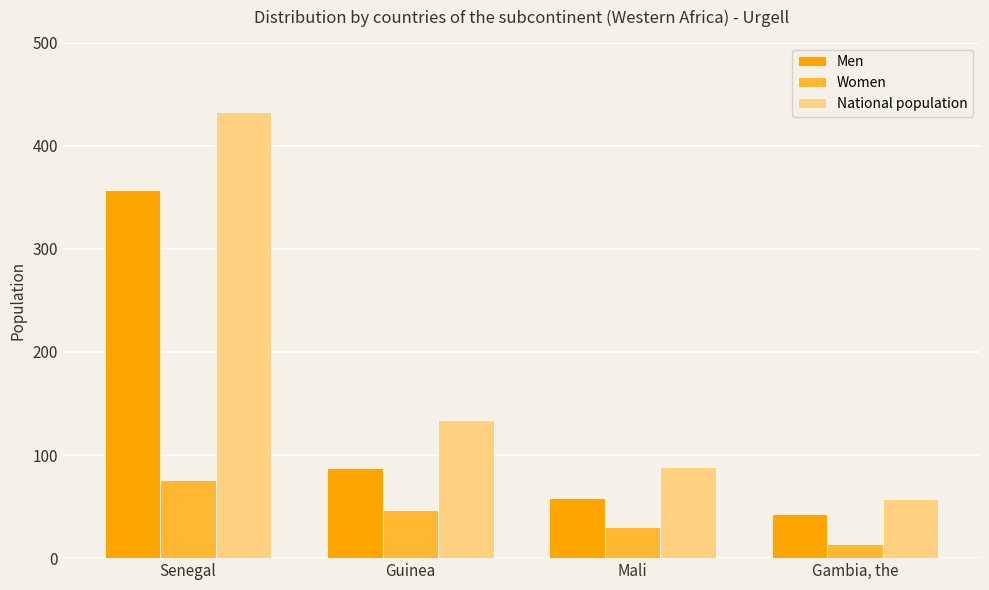

The value of National population at Gambia, the is 26. True or false?

False